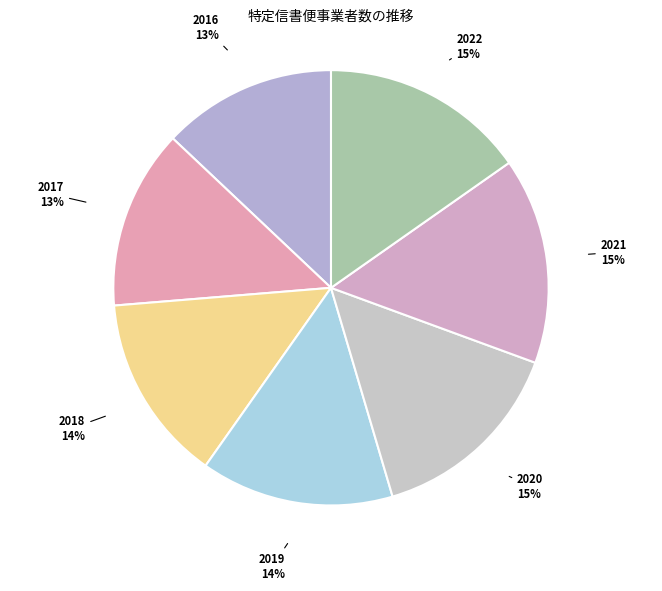

To the nearest percent, what is the difference between the largest and smallest slice percentages?

2%